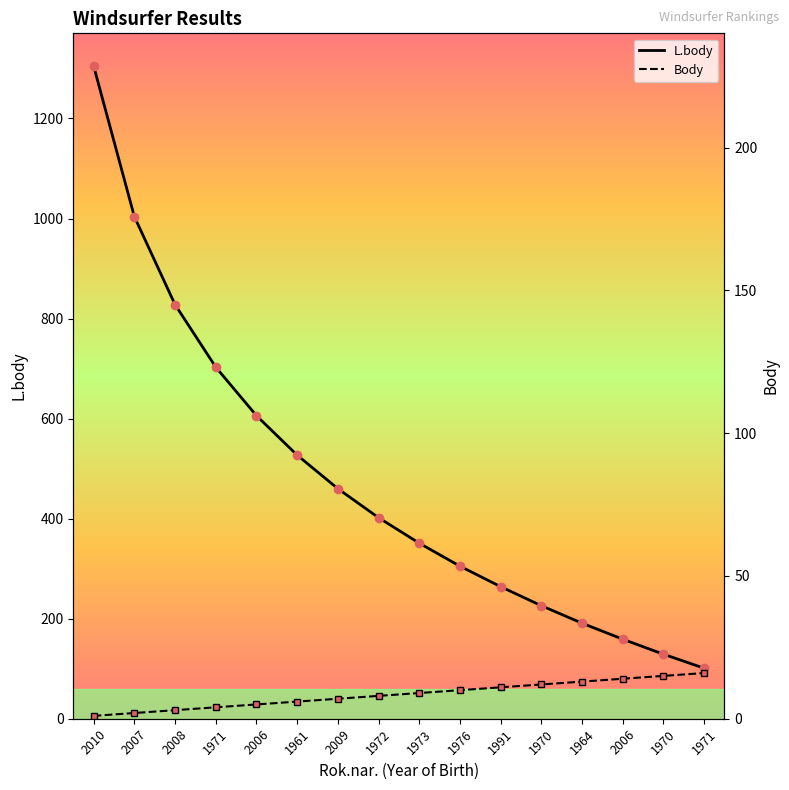

True or false: Body and L.body cross at least once.

False